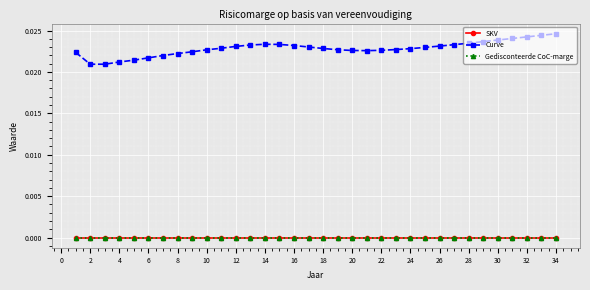

Does the chart display data point markers on the line(s)?

Yes